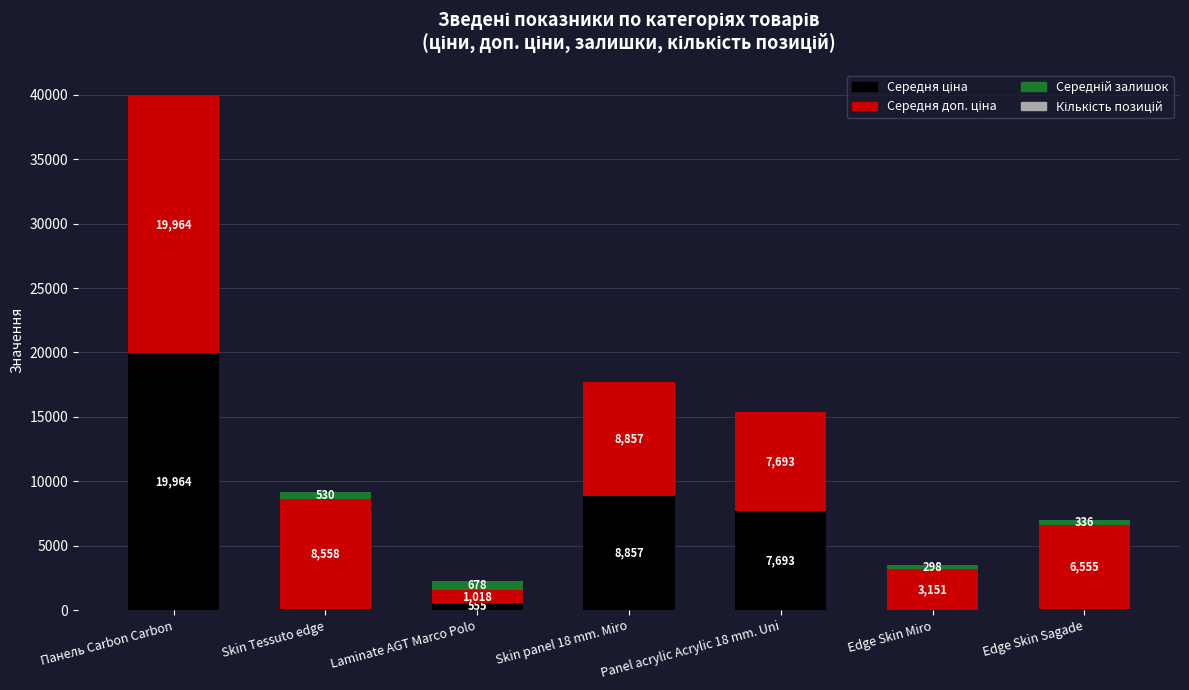

At which category is the sum across all series the highest?

Панель Carbon Carbon